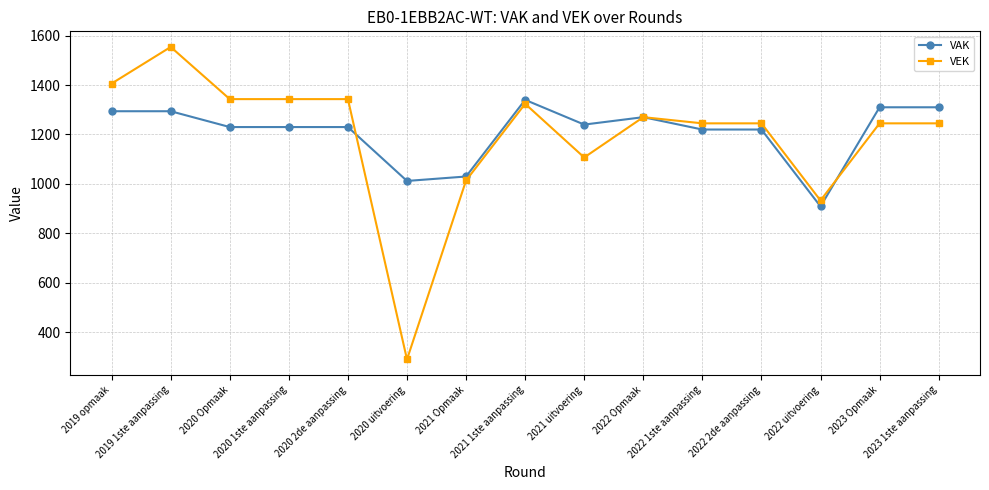

The VAK series shows 1310 at 2023 Opmaak. True or false?

True